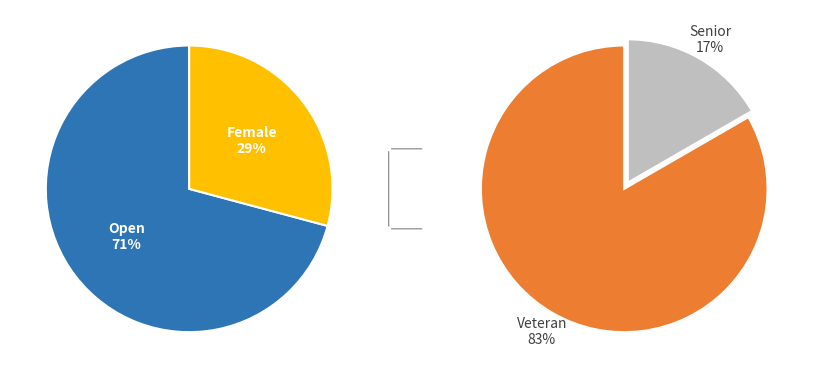

What is the largest slice in the pie chart?

Open